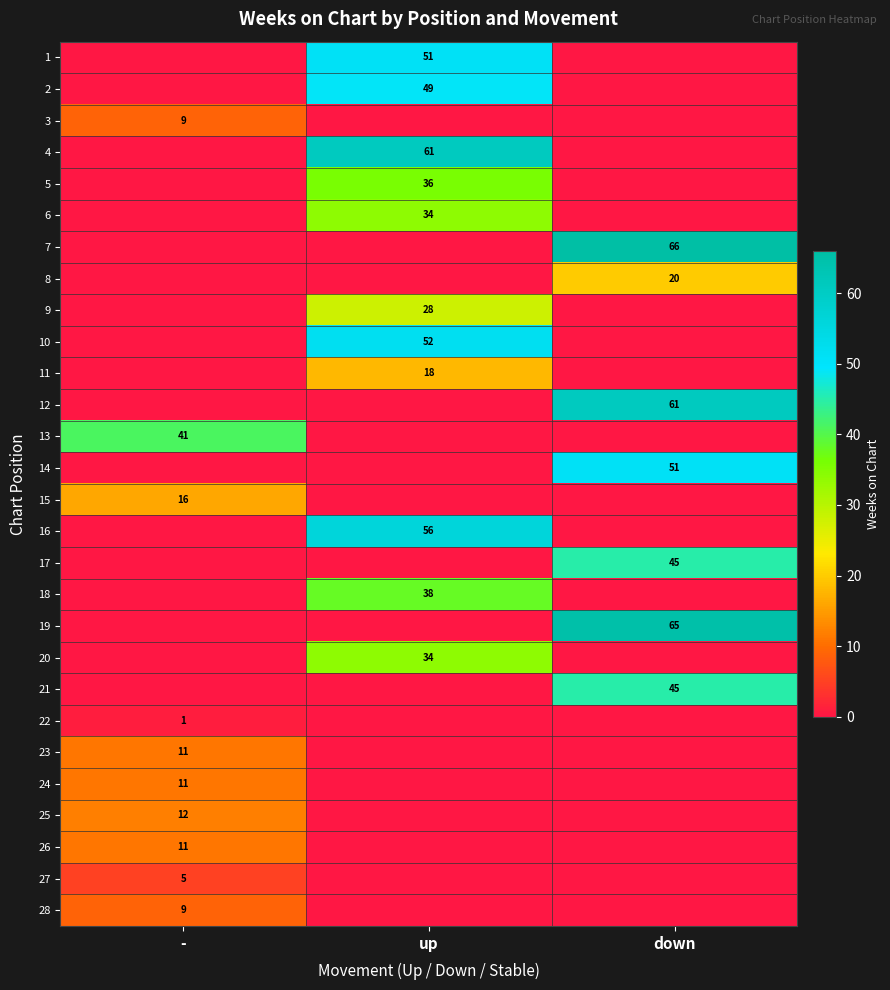

Is it true that 22 equals 2 at -?

False